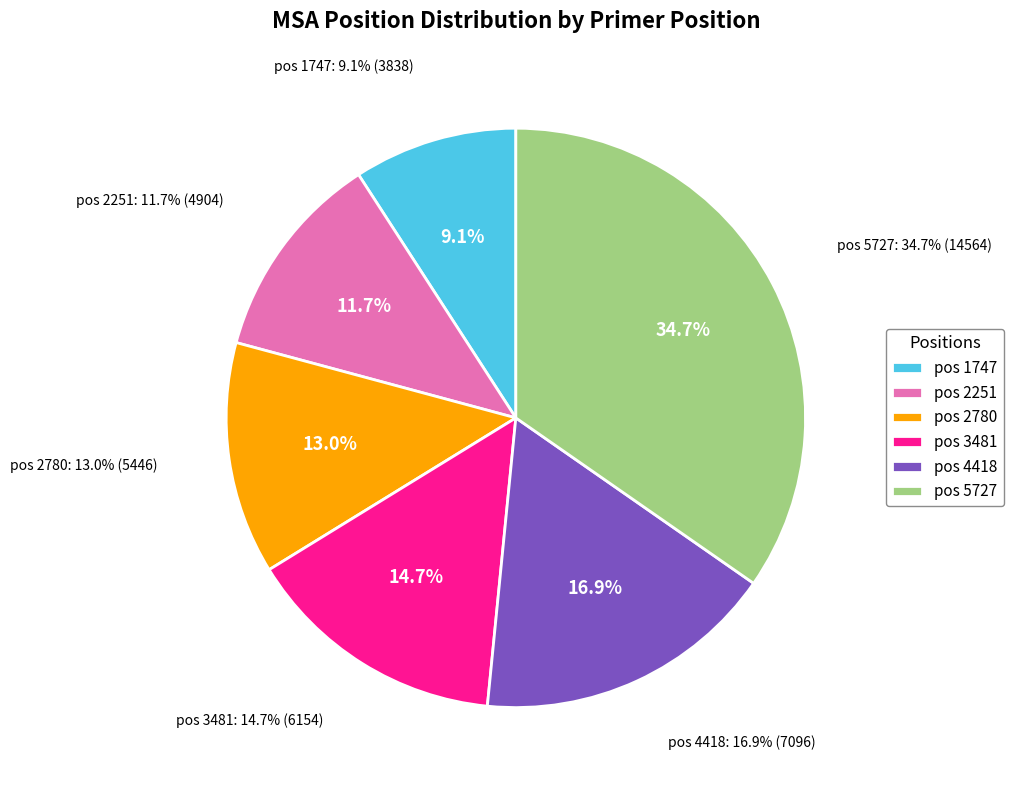

Count the number of slices in the pie.

6